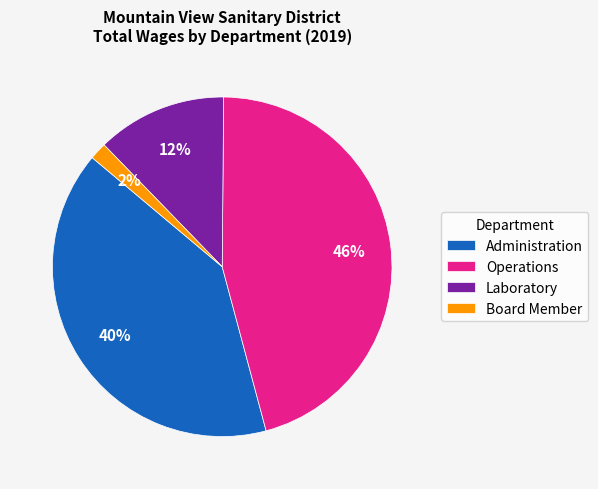

What percentage is the Administration slice, to the nearest percent?

40%